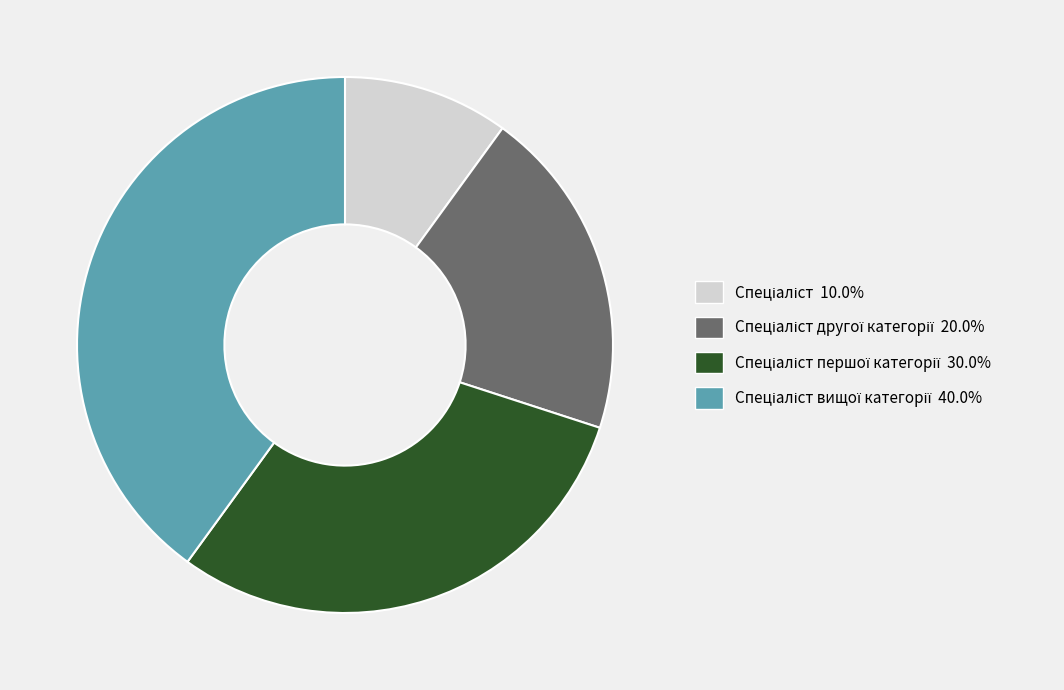

Is there a majority slice in this chart?

No